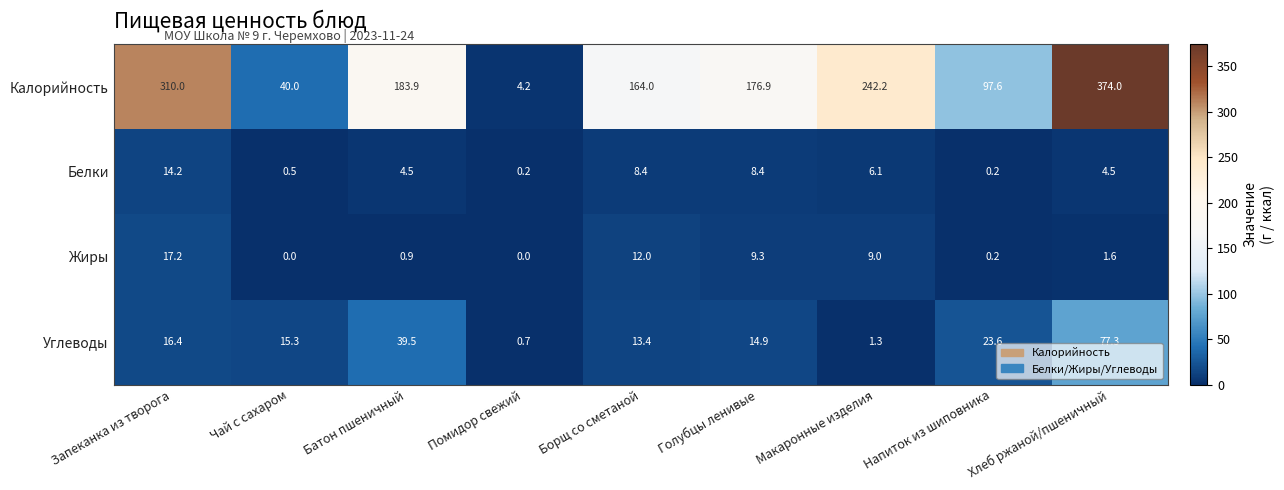

Is the value of Калорийность at Хлеб ржаной/пшеничный greater than the value of Углеводы at Напиток из шиповника?

Yes